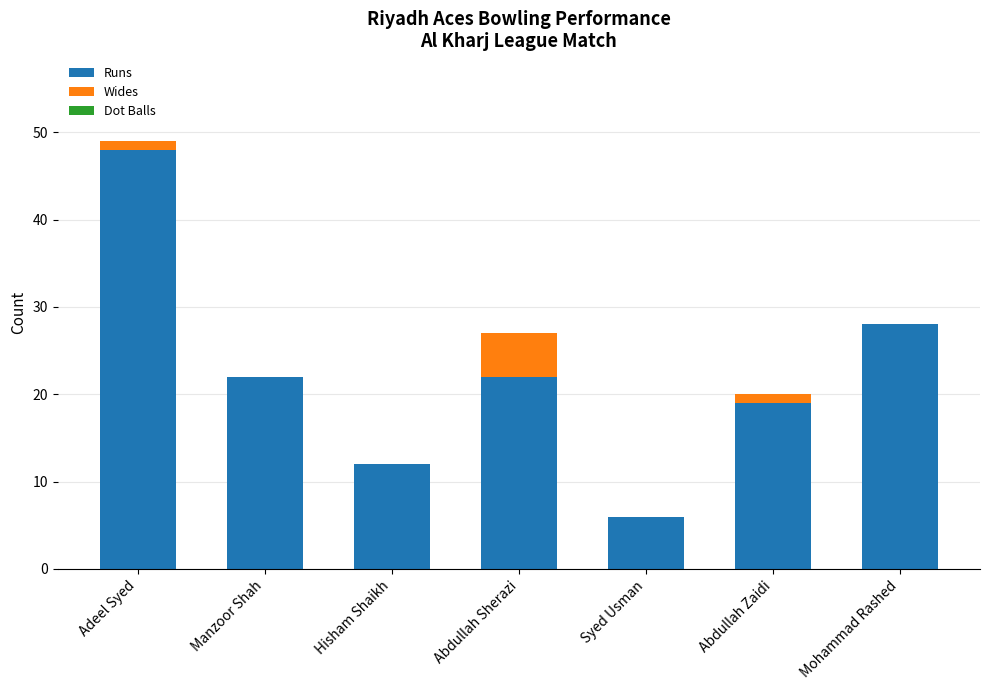

The Runs series shows 22 at Manzoor Shah. True or false?

True